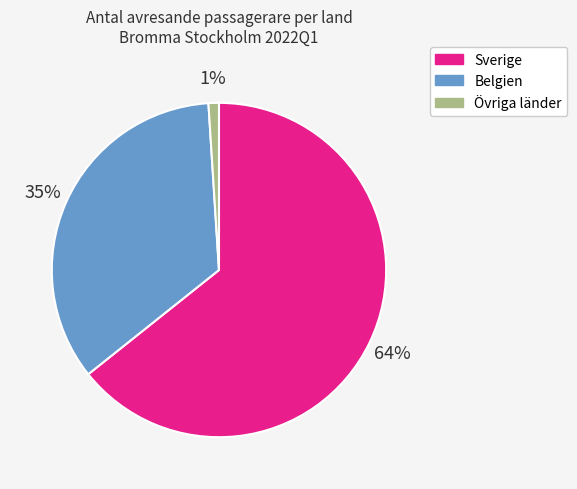

To the nearest percent, what is the average slice percentage?

33%